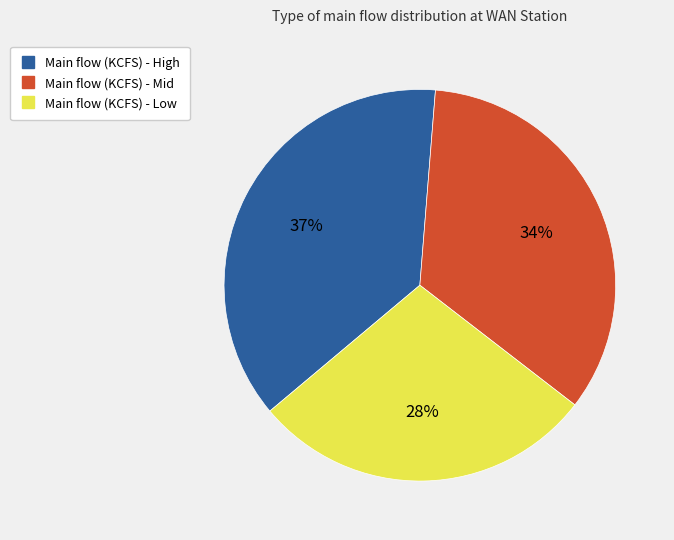

To the nearest percent, what is the difference between the largest and smallest slice percentages?

9%